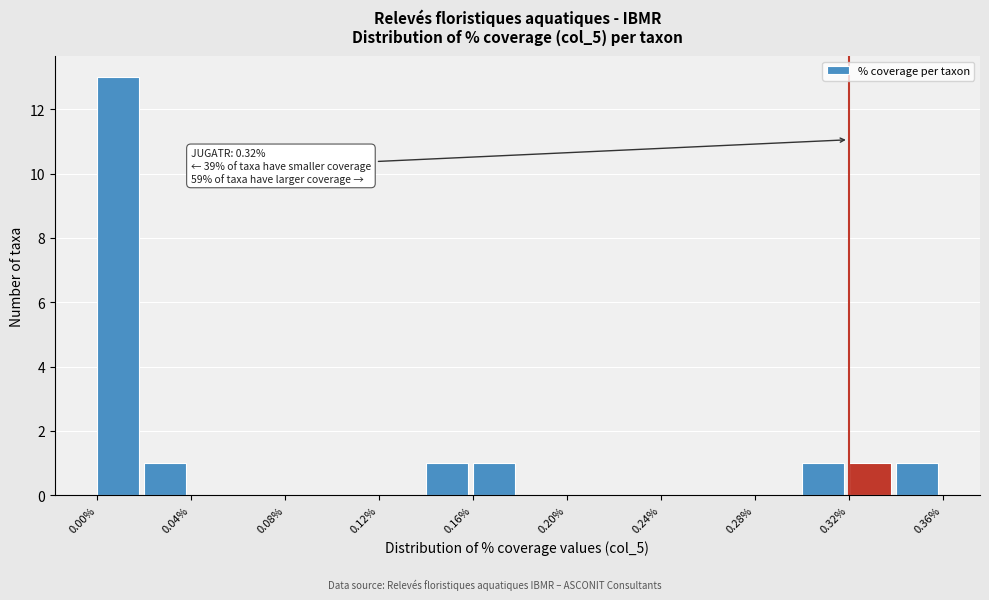

Over which range of the x-axis is the bar tallest?

0.00 to 0.02